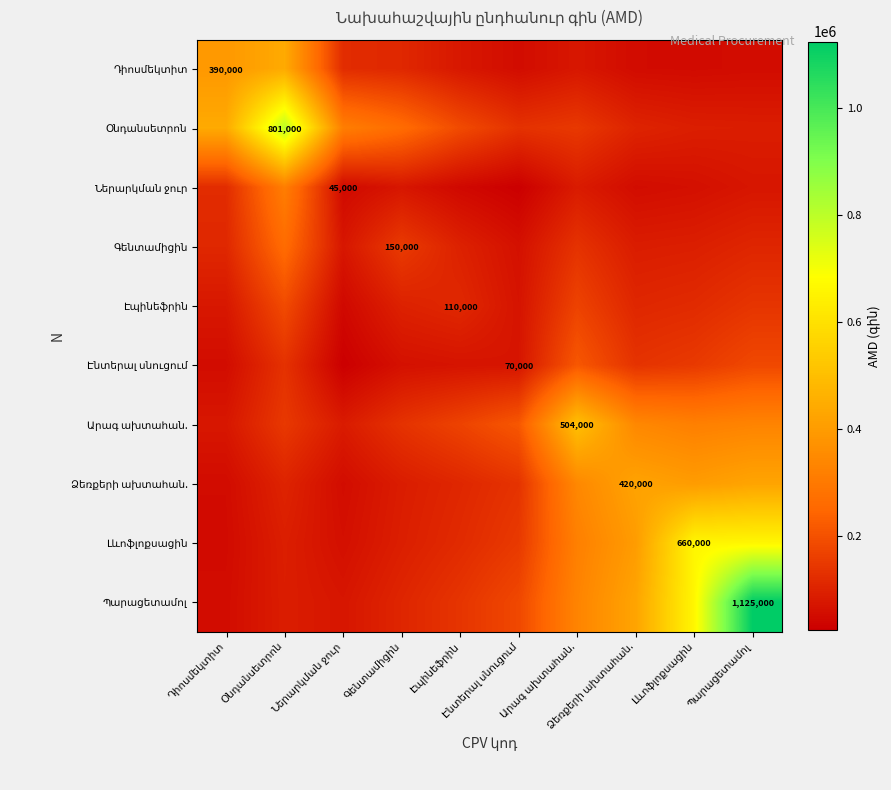

Rank the series by their maximum value, from lowest to highest.

Էպինեֆրին, Էնտերալ սնուցում, Գենտամիցին, Ներարկման ջուր, Ձեռքերի ախտահան., Դիոսմեկտիտ, Արագ ախտահան., Լևոֆլոքսացին, Օնդանսետրոն, Պարացետամոլ